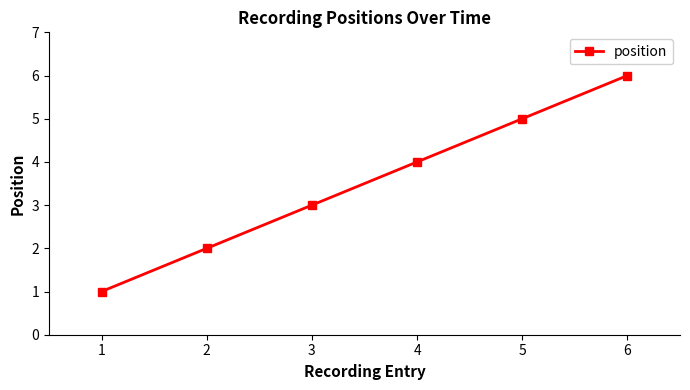

True or false: there are more than 1 points higher than both neighbors.

False